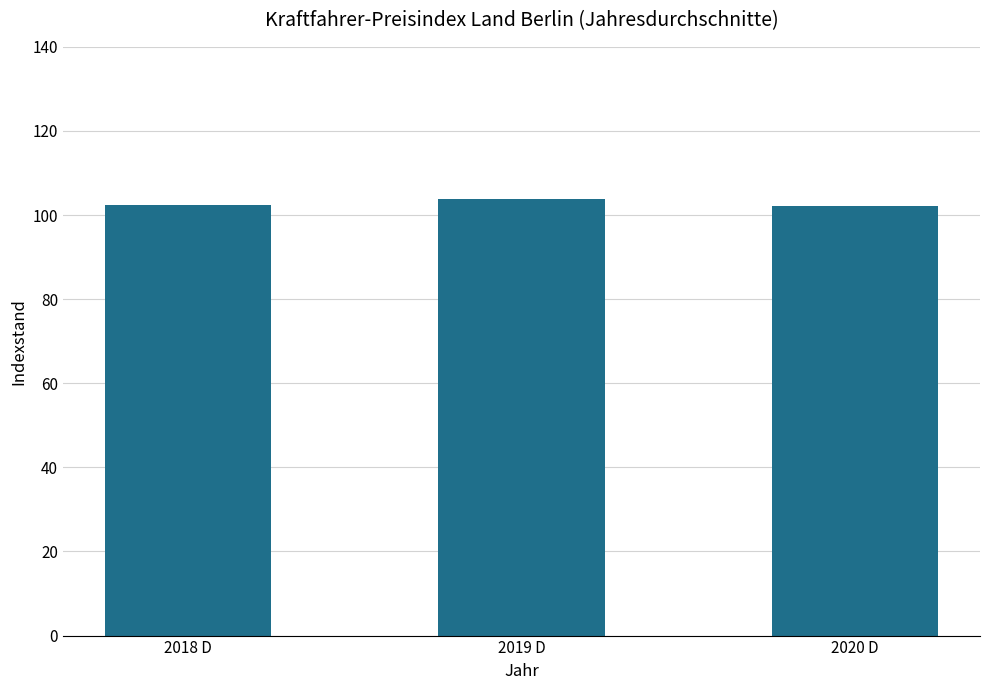

Count the values in the range 102 to 103.

2